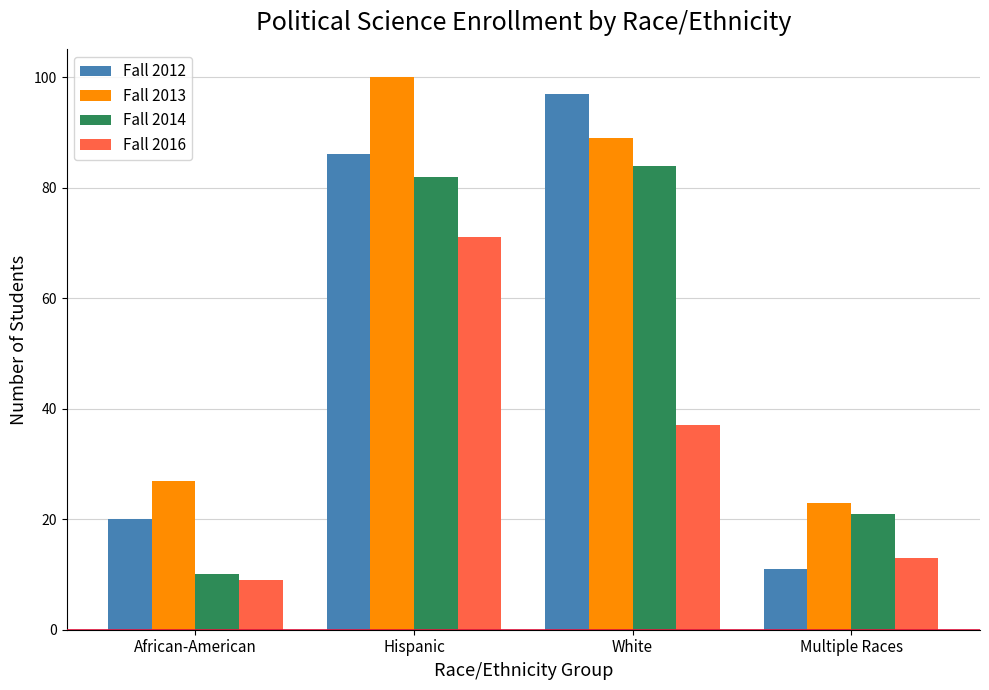

What is the approximate value of Fall 2014 at Multiple Races, to the nearest 10?

20